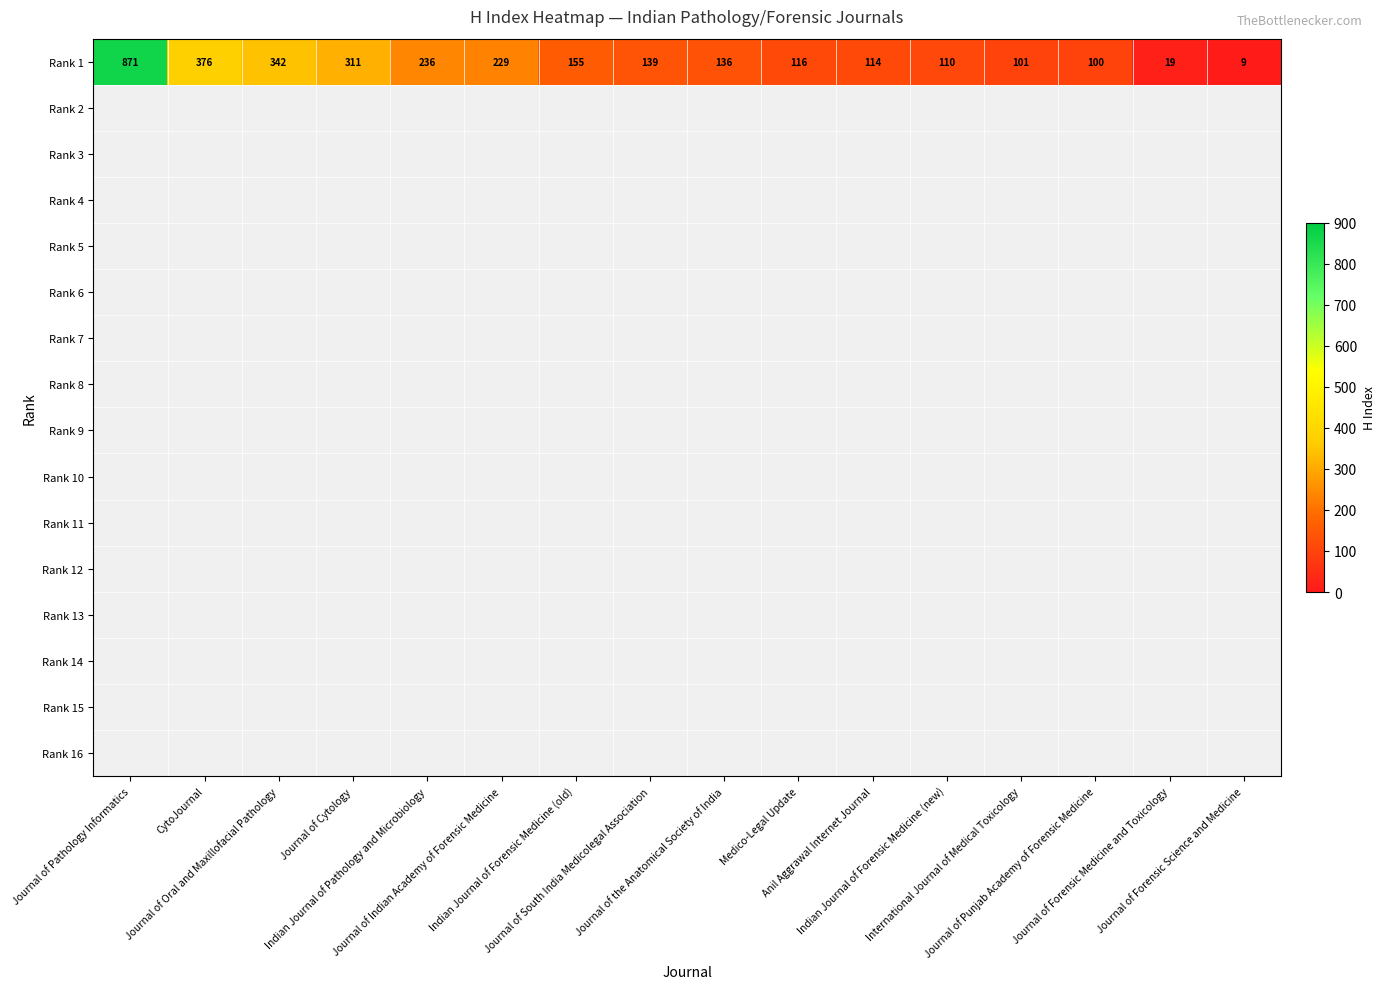

What is the maximum value shown in the chart?

871